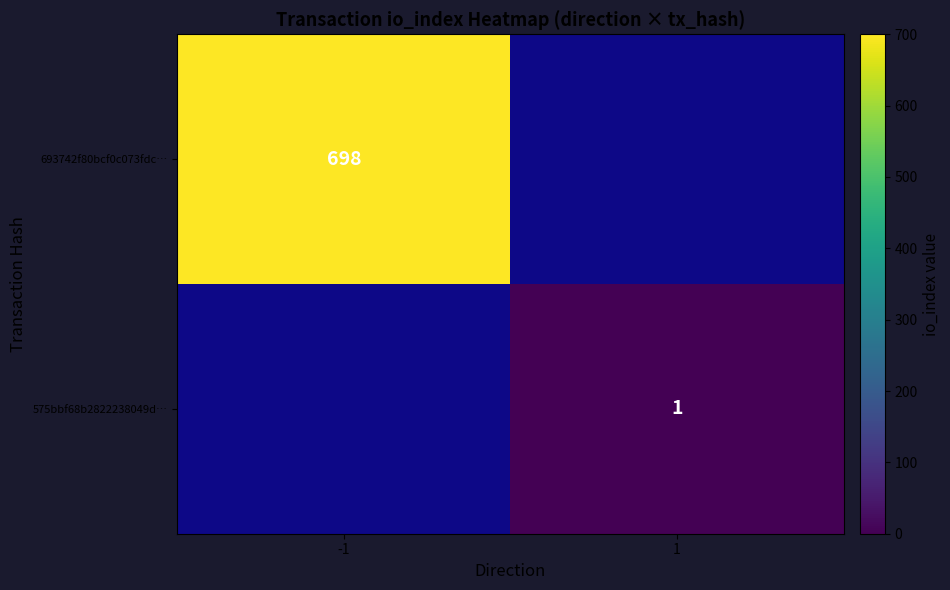

The 693742f80bcf0c073fdc… series shows 1122 at -1. True or false?

False